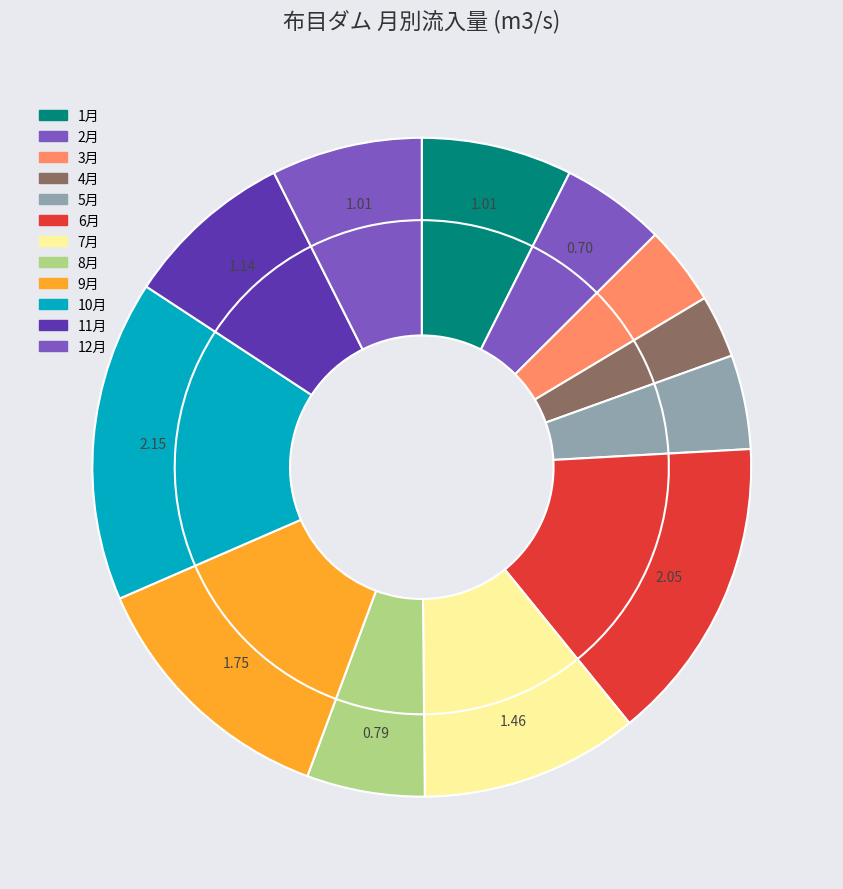

To the nearest percent, what is the difference between the 10月 and 11月 slice percentages?

7%